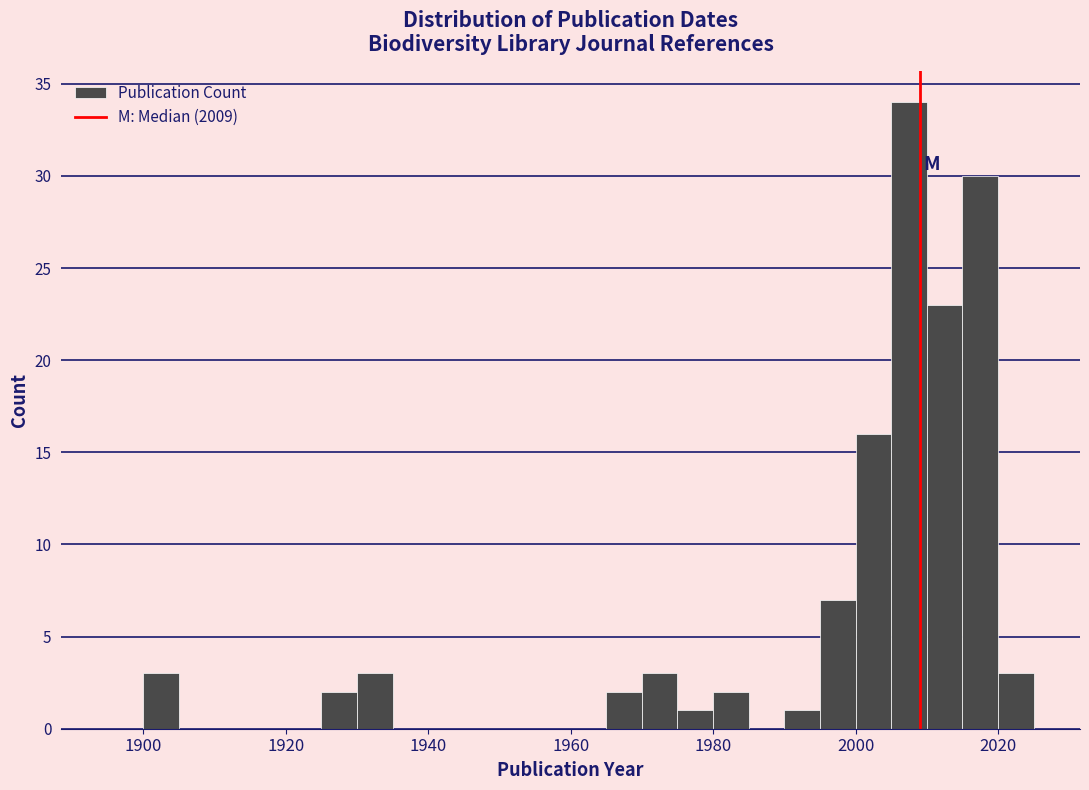

Around what value on the x-axis is the tallest bar? Give the approximate position of its centre, as read against the axis.

2008